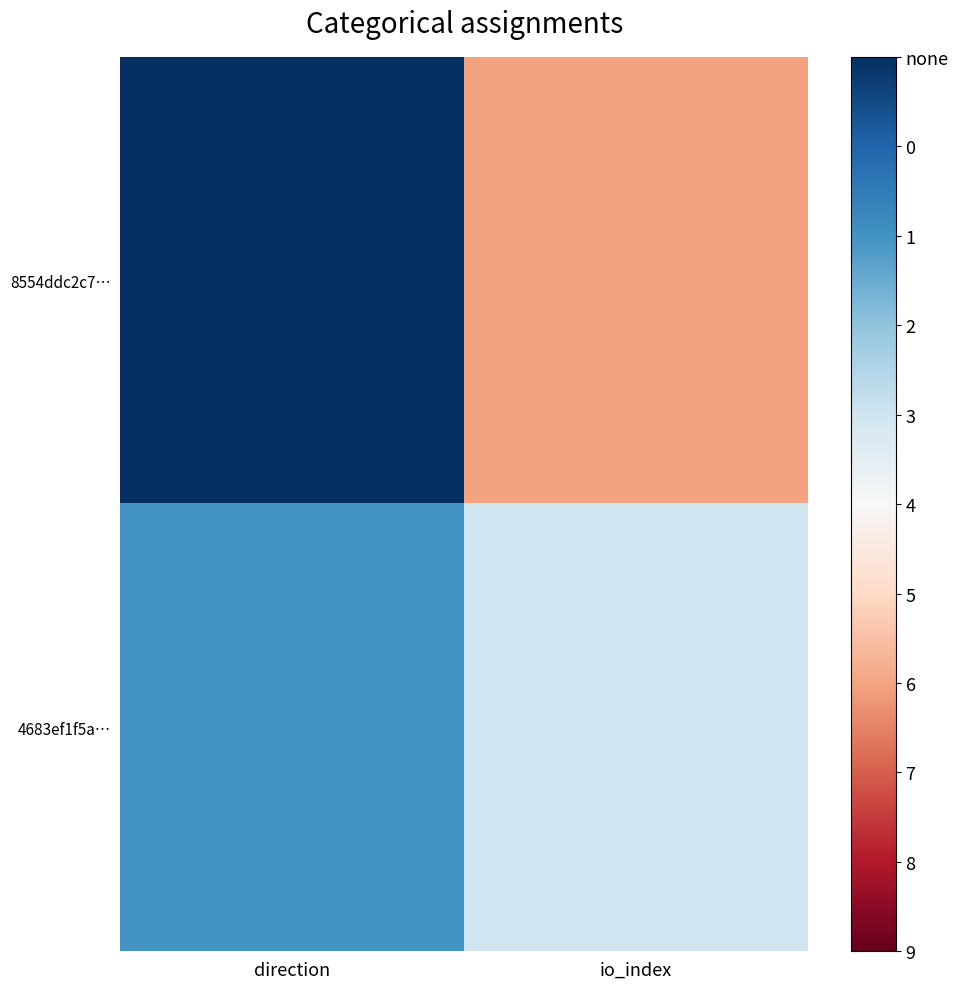

Between io_index and direction, which is larger?

io_index